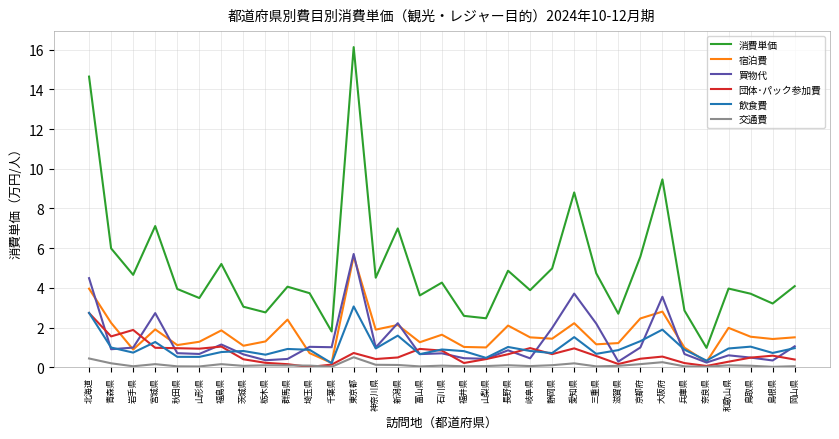

Which series has the largest total across all categories?

消費単価